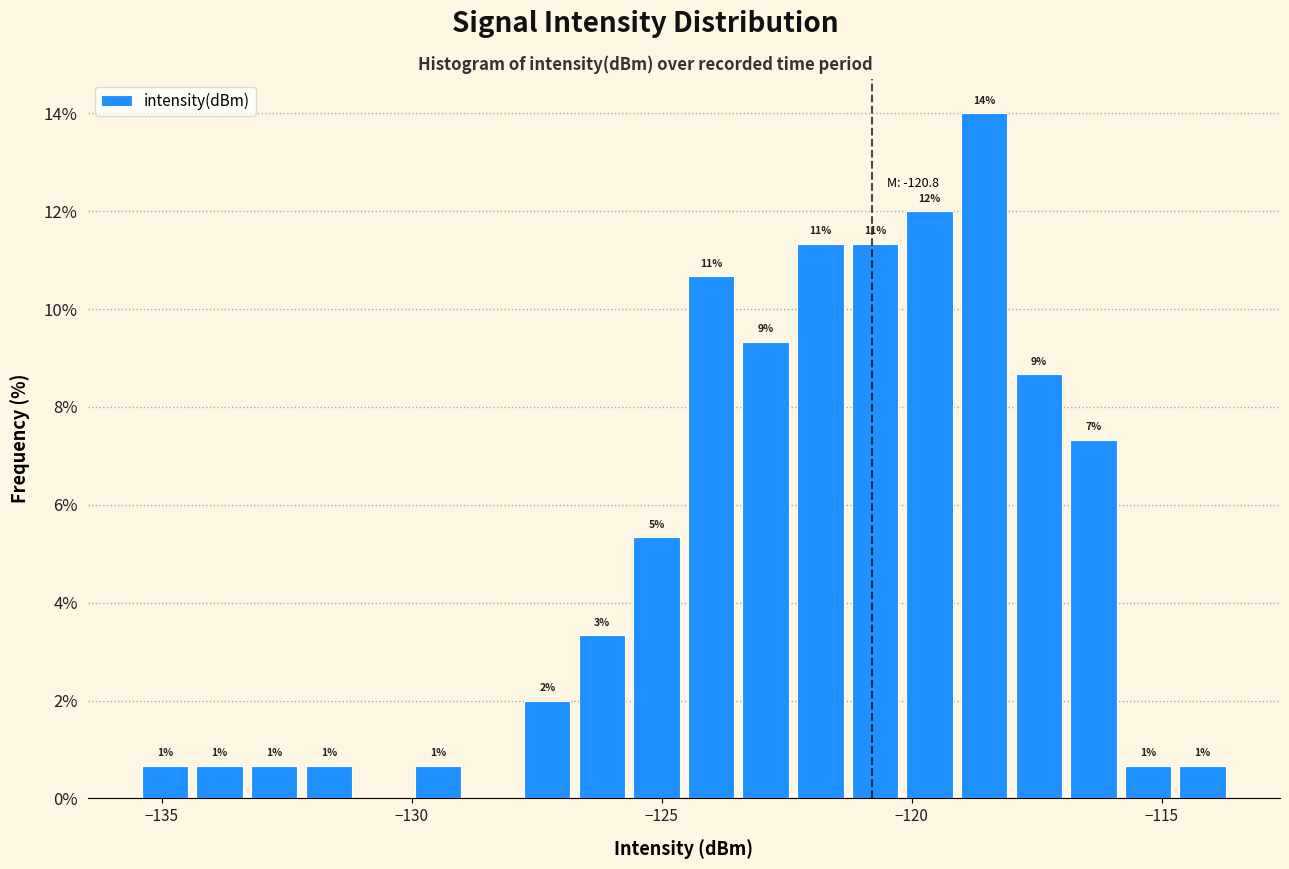

Read against the x-axis, roughly where is the centre of the tallest bar?

-118.5